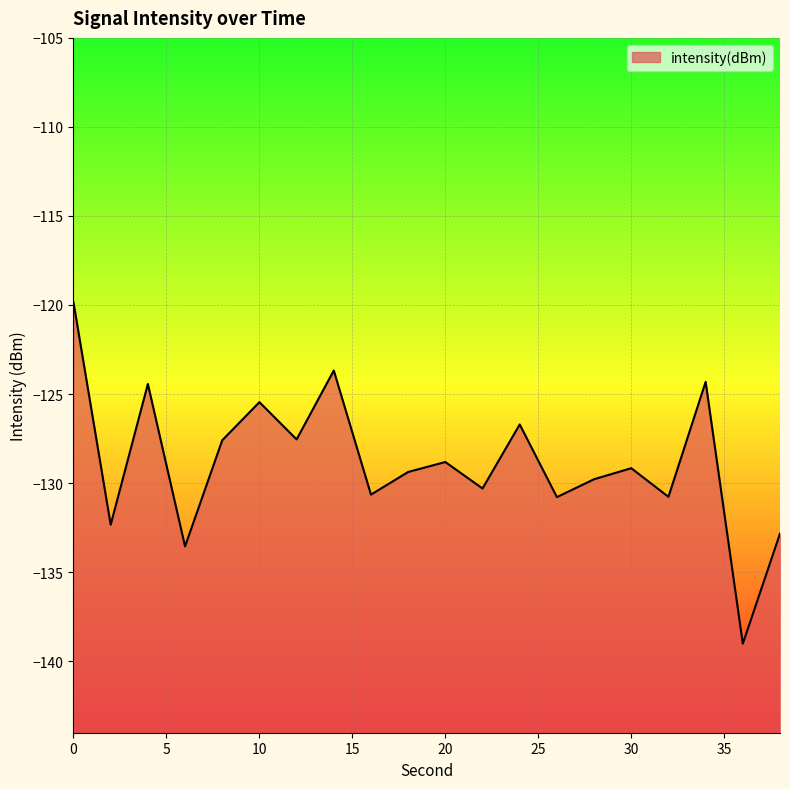

True or false: the data shows -179.1 at 18.

False